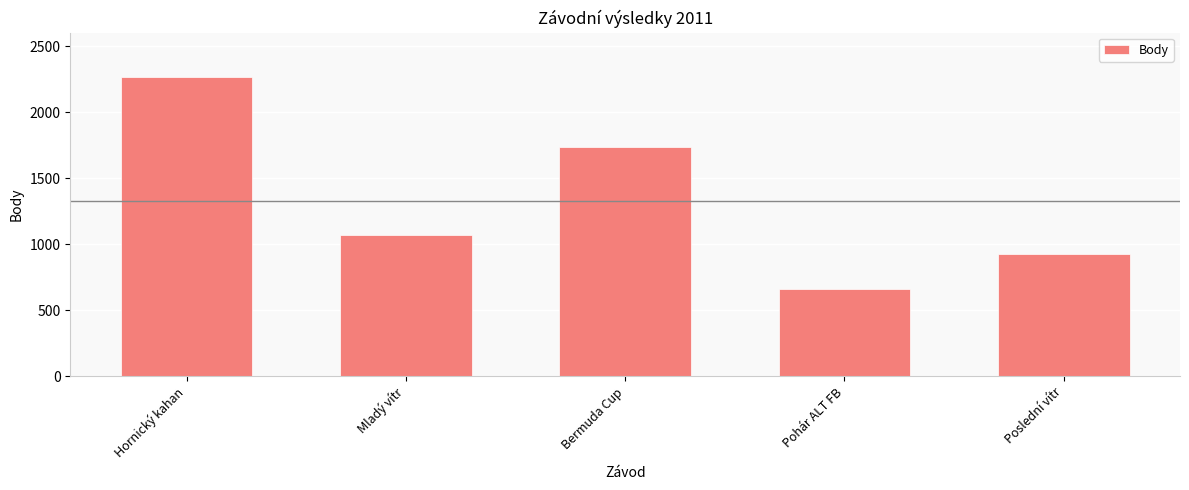

What is the change in value from Mladý vítr to Poslední vítr?

-141